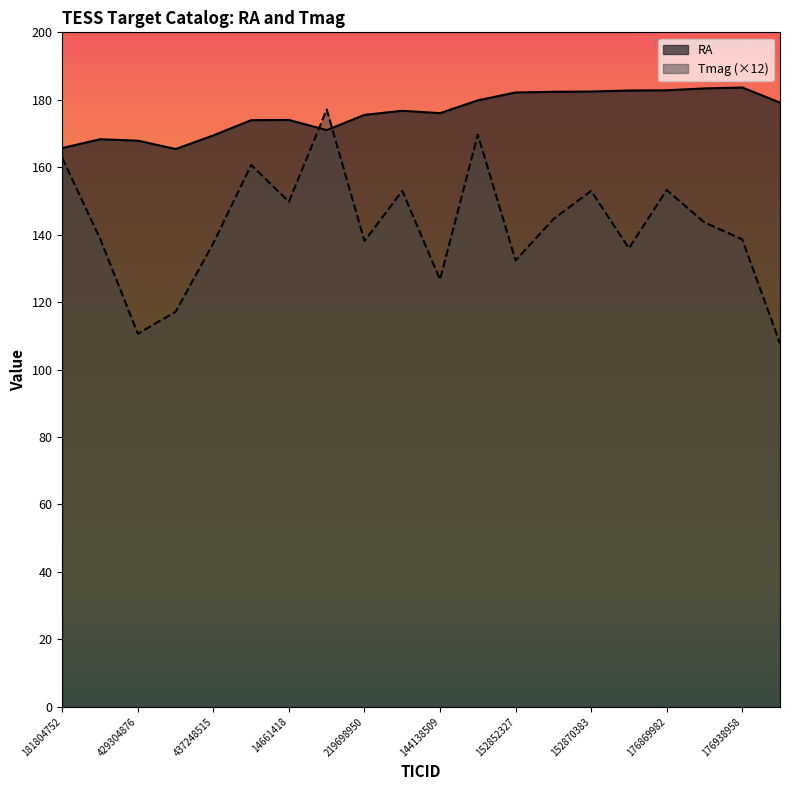

What is the value of the RA point at the 13th from the left?

182.2